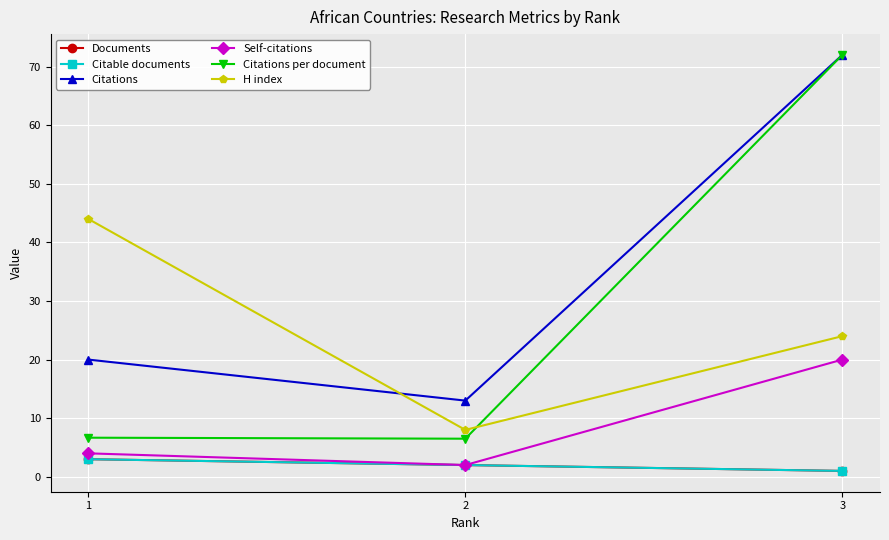

List the series in order of their peak value, highest first.

Citations, Citations per document, H index, Self-citations, Documents, Citable documents